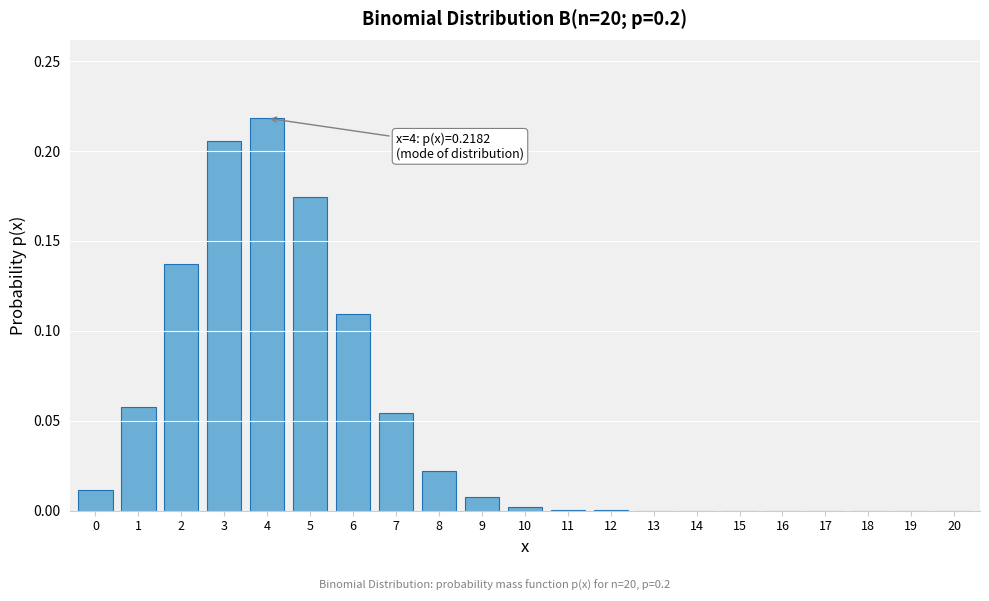

True or false: the data shows 0.1 at 5.

False